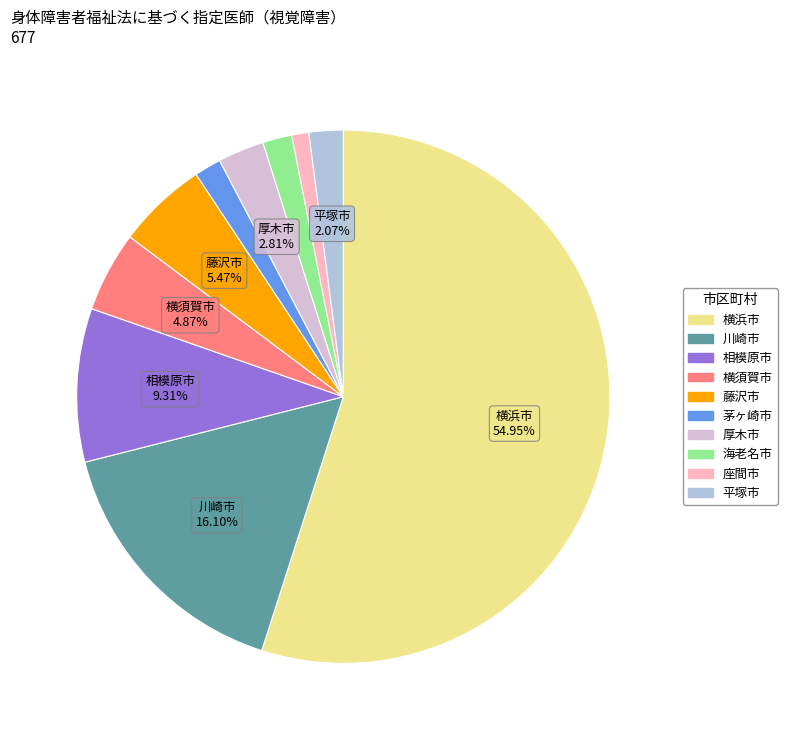

Is there a majority slice in this chart?

Yes